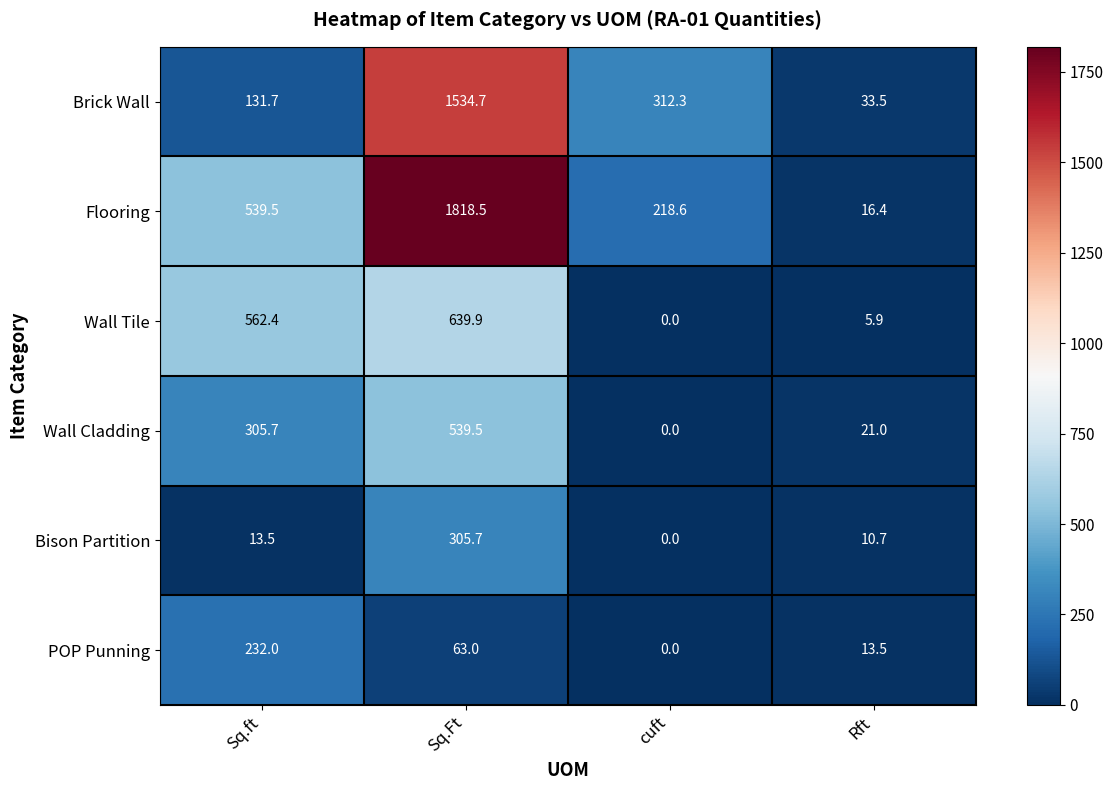

Which series has the largest total across all categories?

Flooring